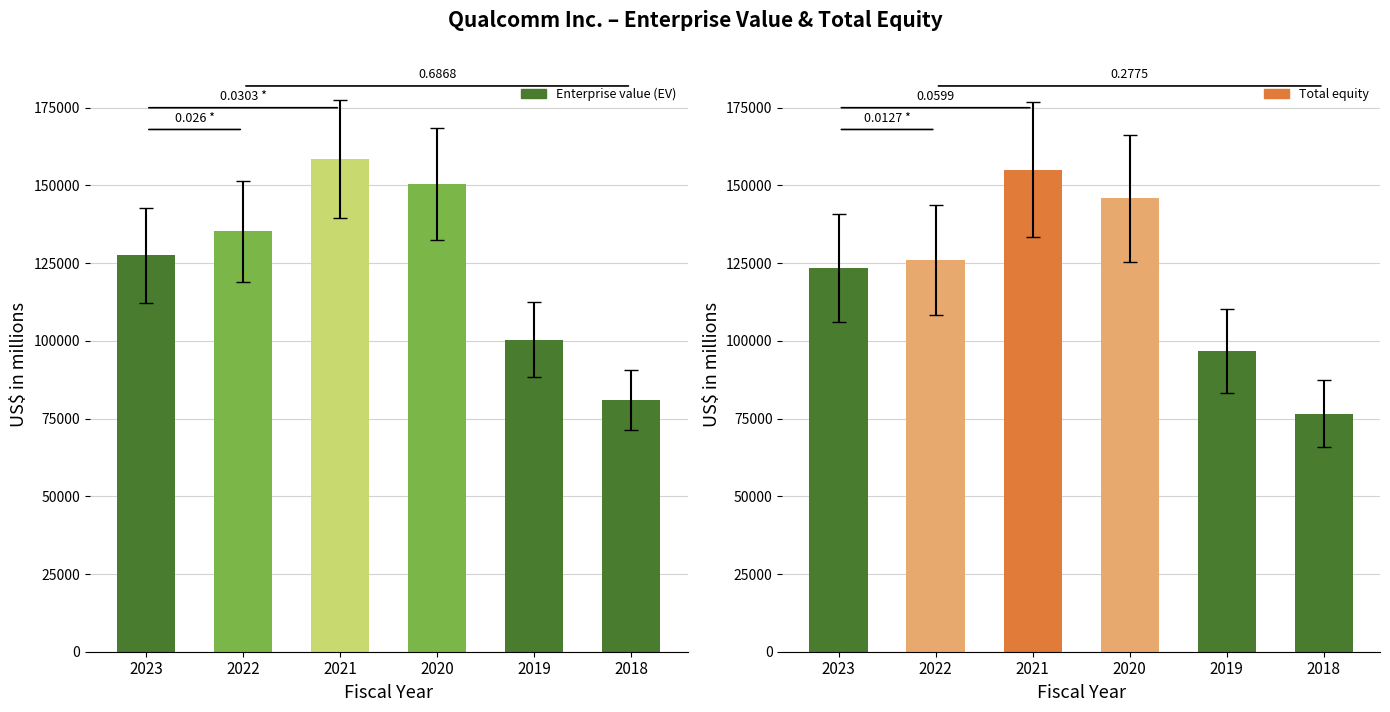

At how many categories does at least one series exceed 102978?

4